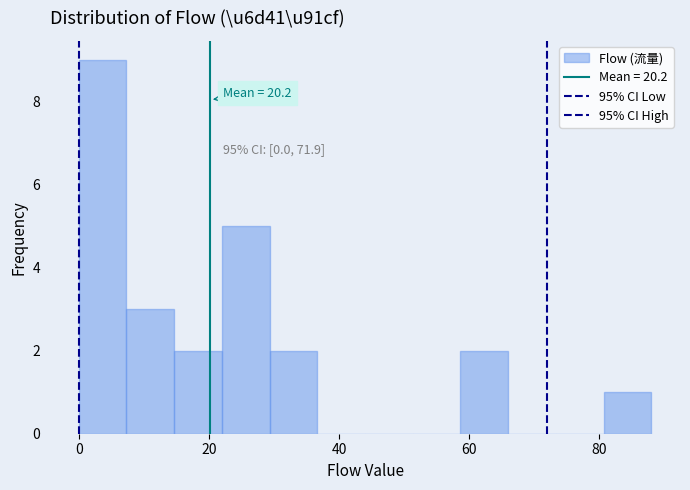

Around what value on the x-axis is the tallest bar? Give the approximate position of its centre, as read against the axis.

4